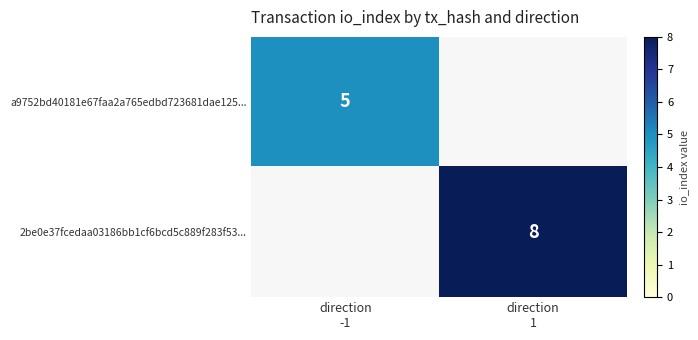

True or false: a9752bd40181e67faa2a765edbd723681dae125... has a value of 0 at direction 1.

True